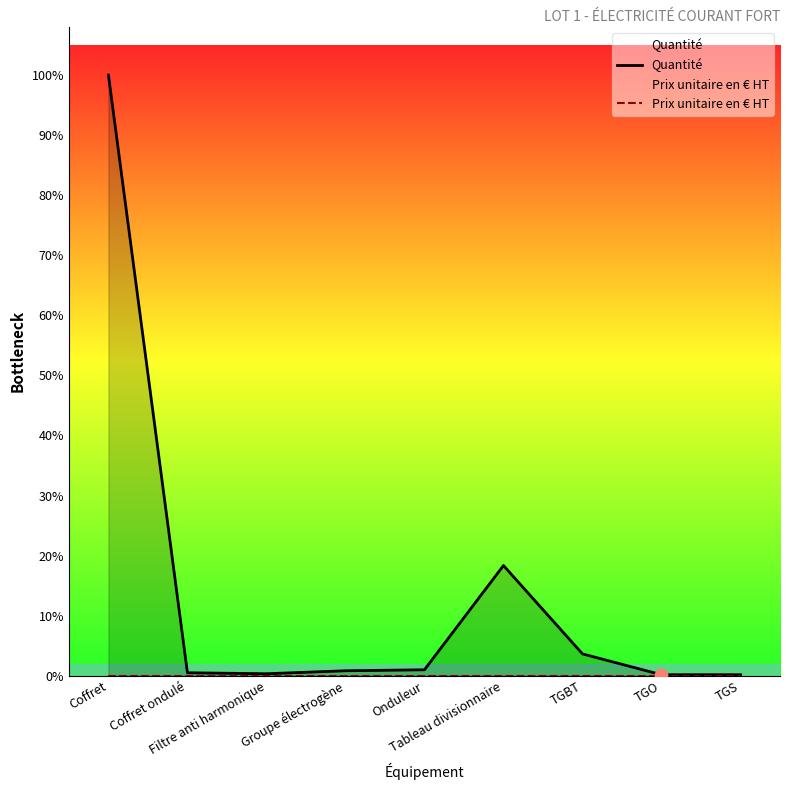

Which series has the largest total across all categories?

Quantité